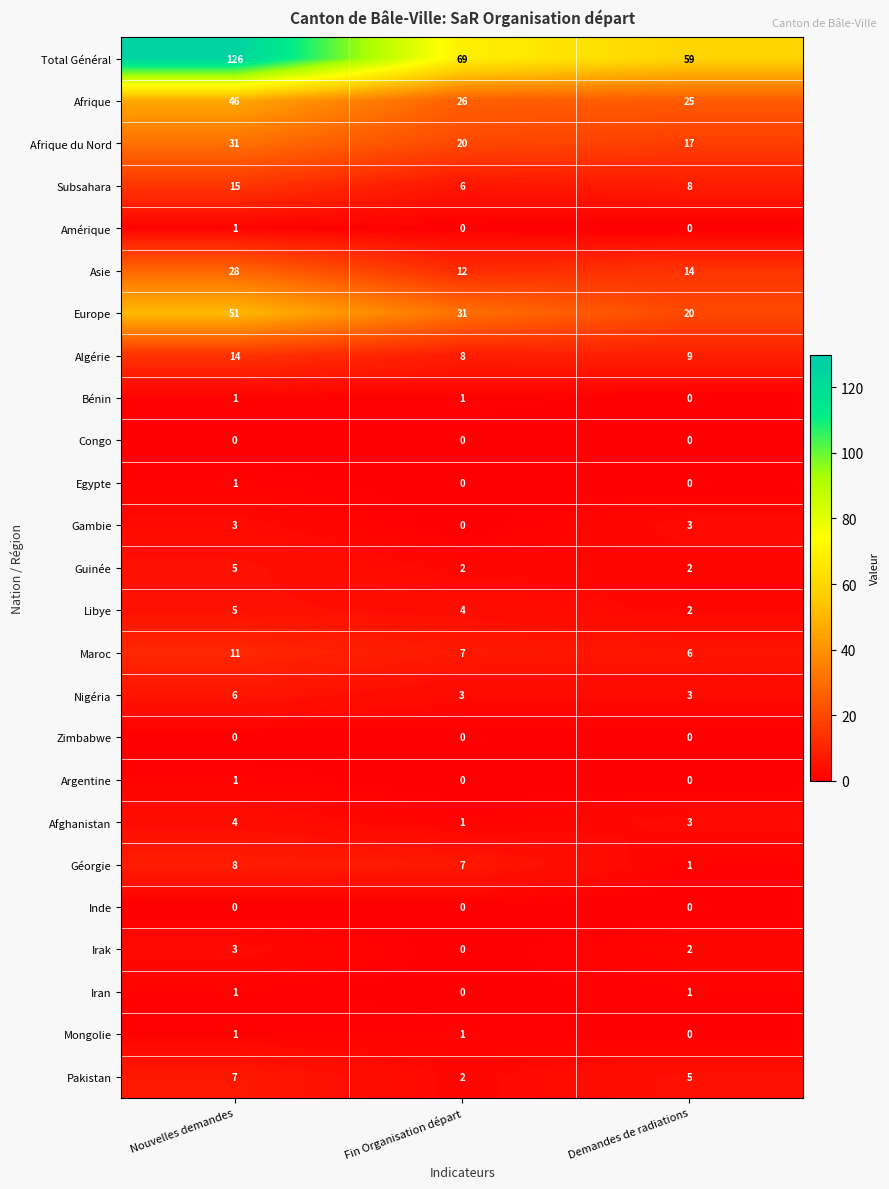

True or false: Libye has a value of 3 at Demandes de radiations.

False